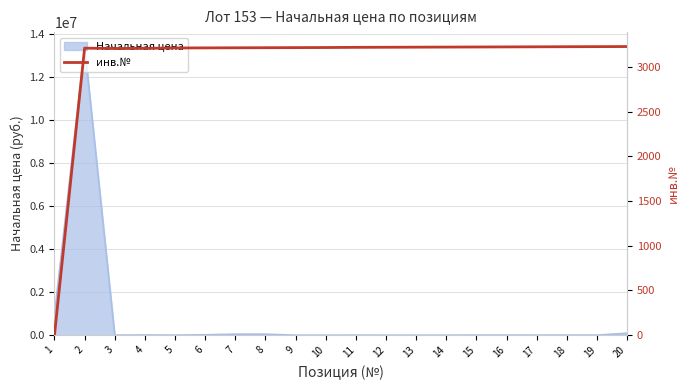

At which label is the value closest to 1613?

3